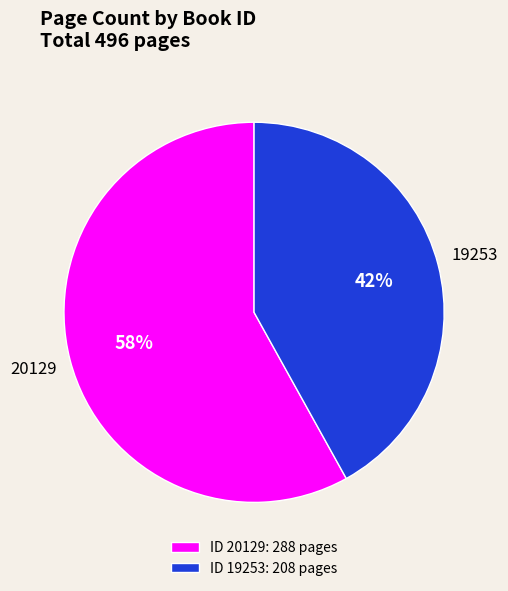

Is 19253 the majority of the pie?

No